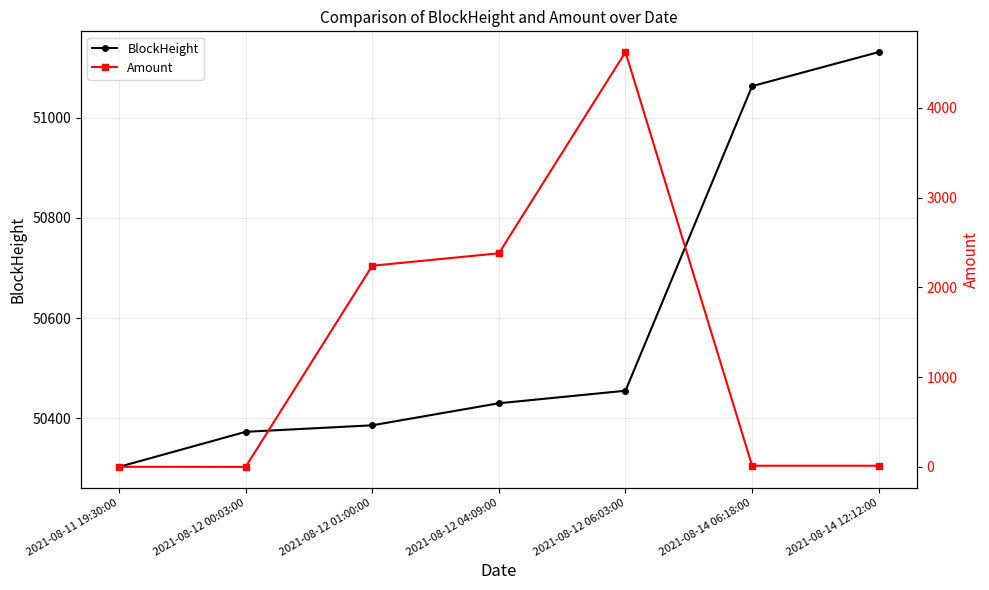

What position from the right is 2021-08-14 06:18:00?

2